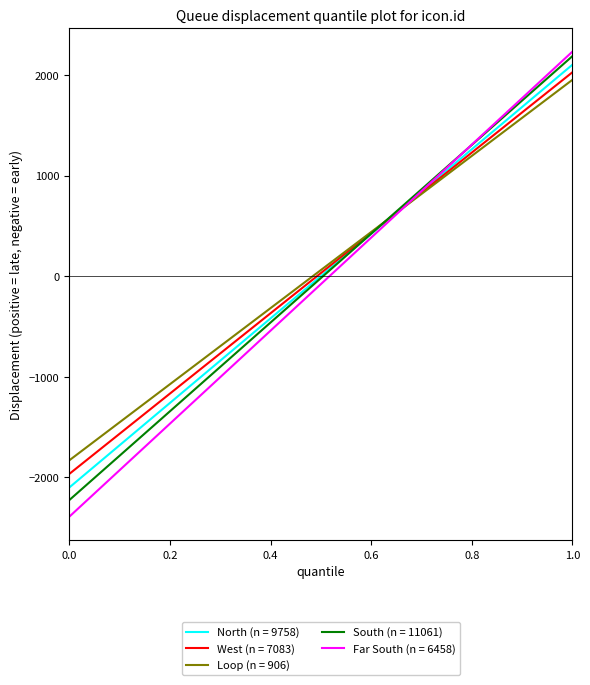

What is the minimum value for West (n = 7083)?

-1965.0